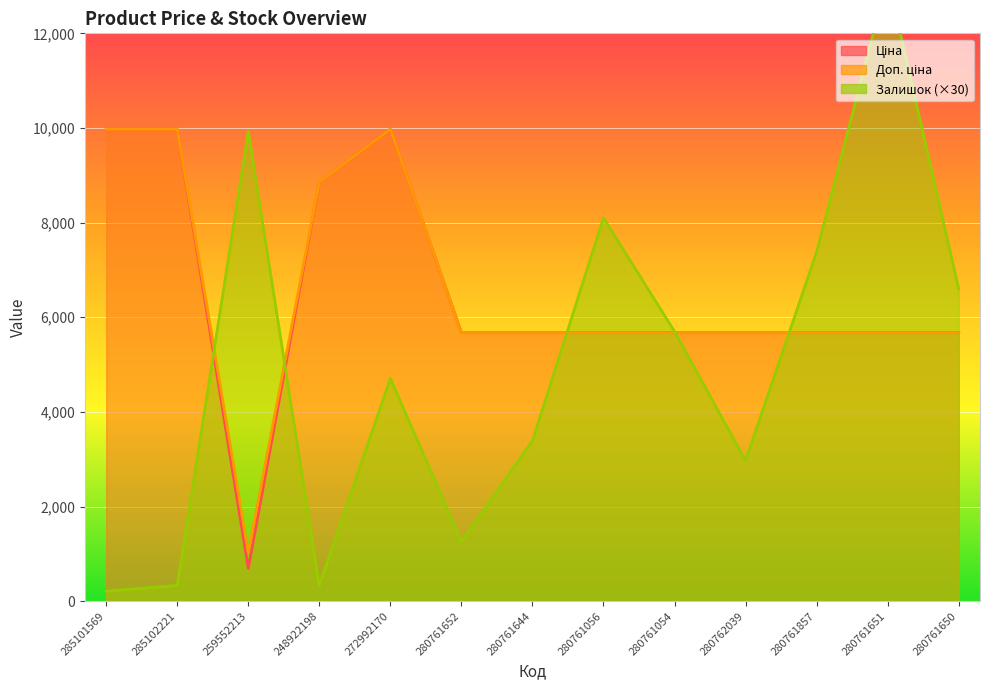

Between 280761652 and 248922198, which is larger?

248922198